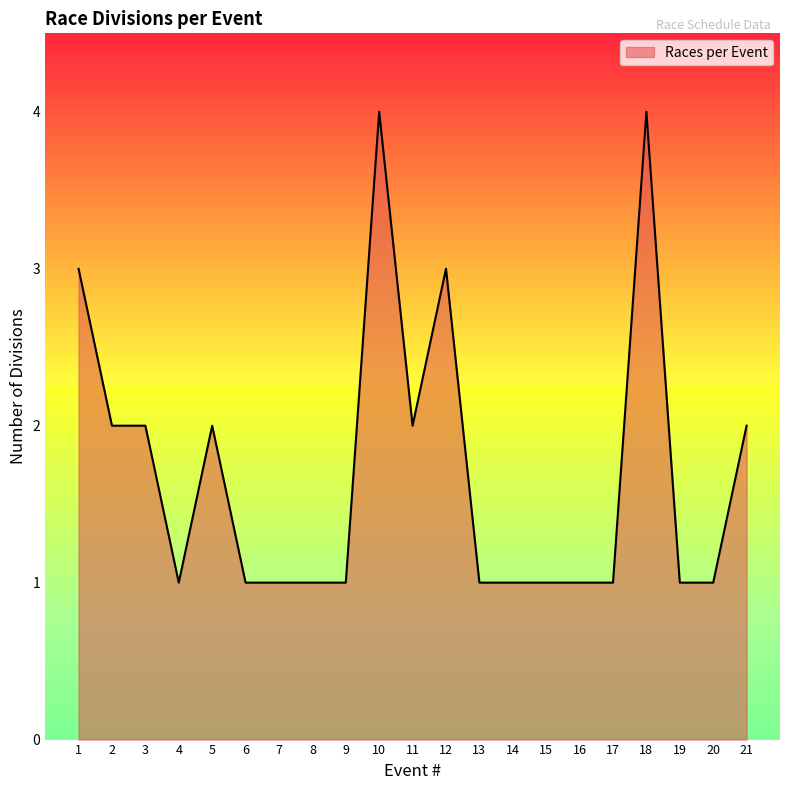

What is the difference between the second highest and second lowest values?

3